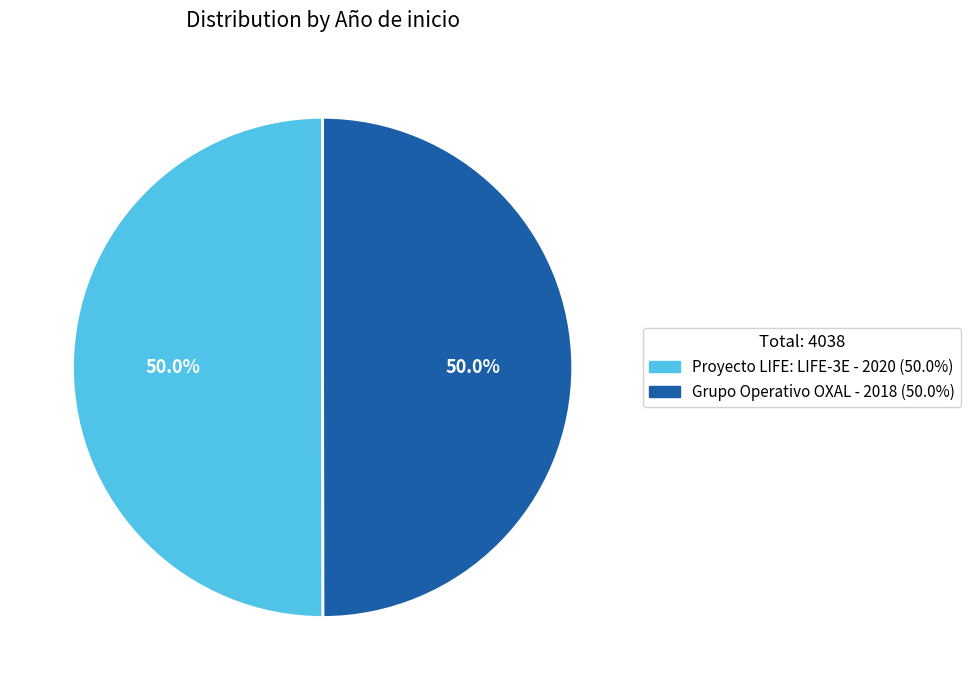

How much of the chart is everything except Proyecto LIFE: LIFE-3E?

50.0%